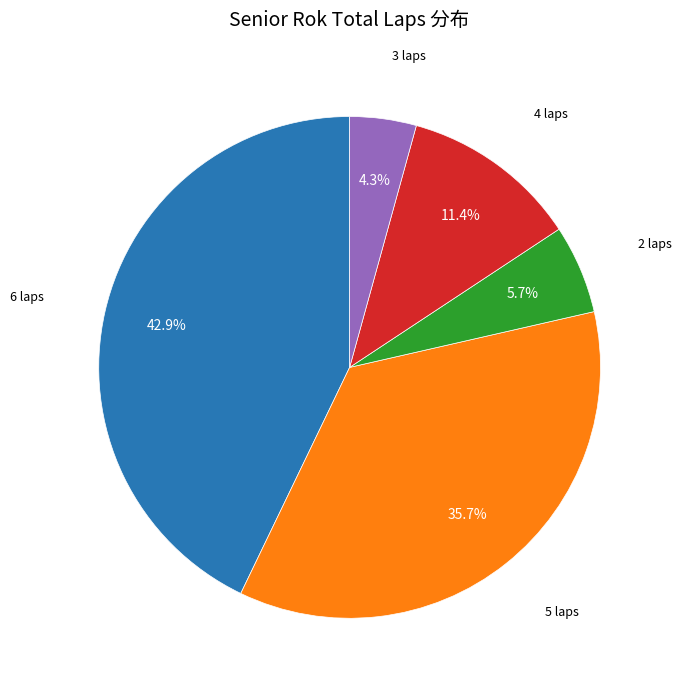

Between 6 laps and 4 laps, which is larger?

6 laps